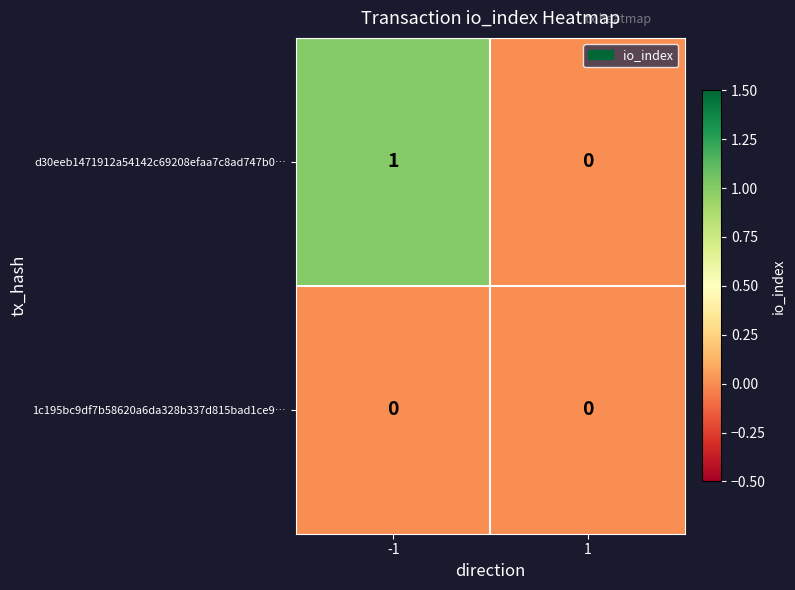

Rank the series by their maximum value, from lowest to highest.

1c195bc9df7b58620a6da328b337d815bad1ce9…, d30eeb1471912a54142c69208efaa7c8ad747b0…